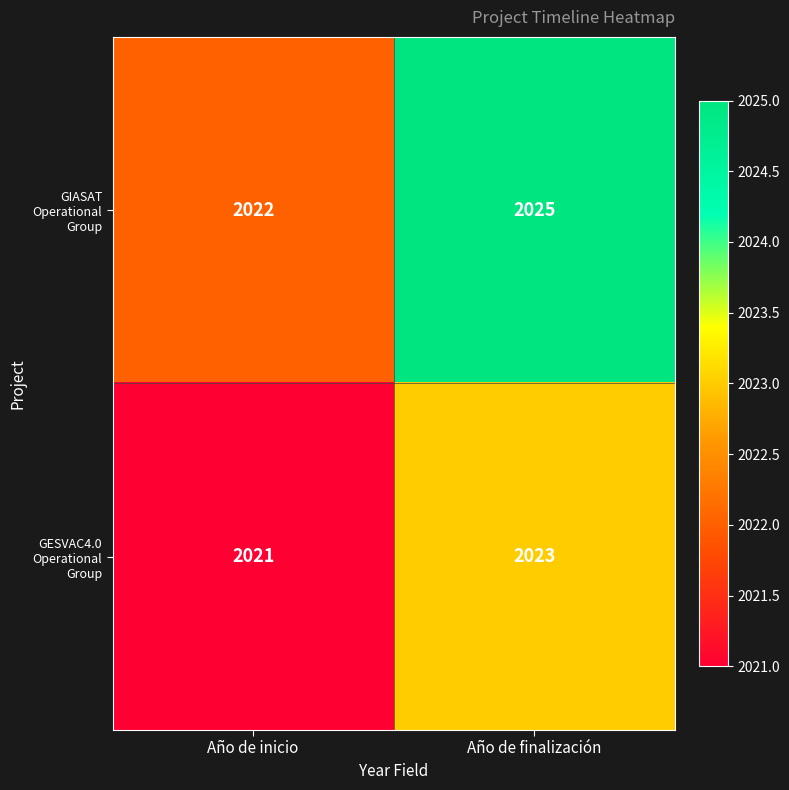

At which category is the sum across all series the highest?

Año de finalización